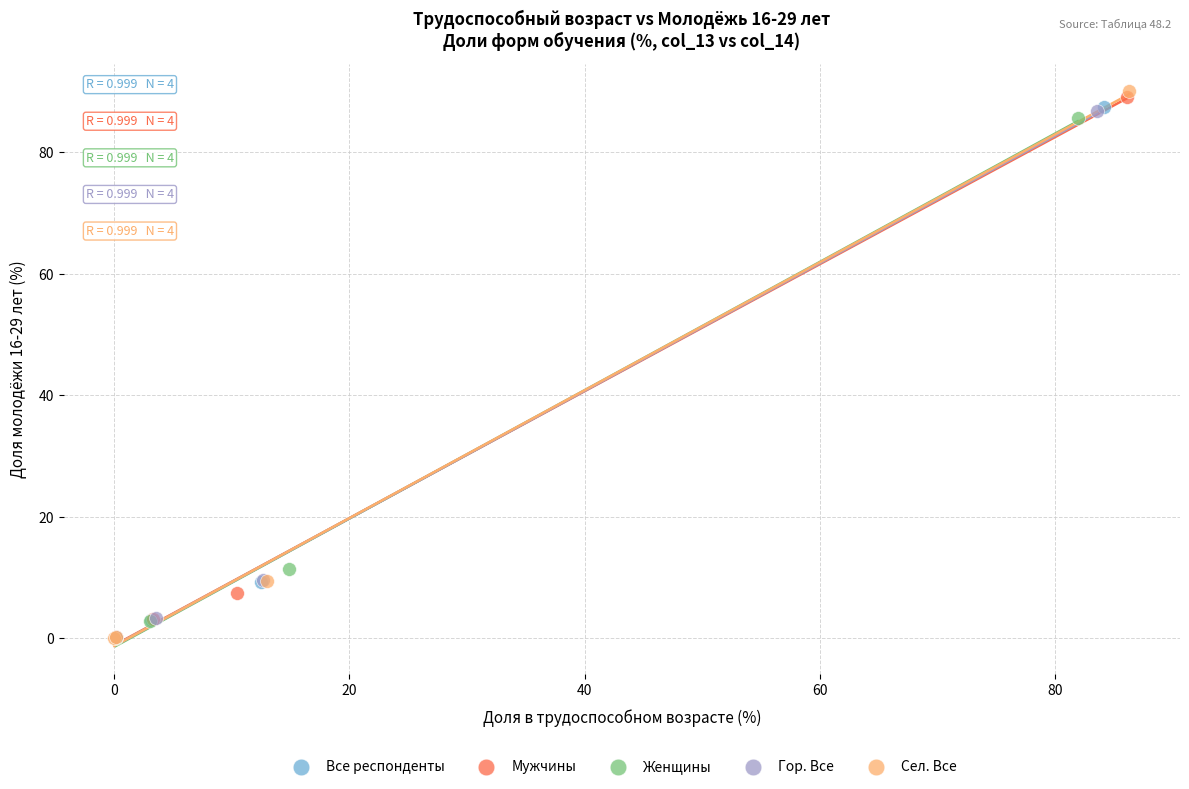

Which series has the largest Y range (max minus min)?

Сел. Все